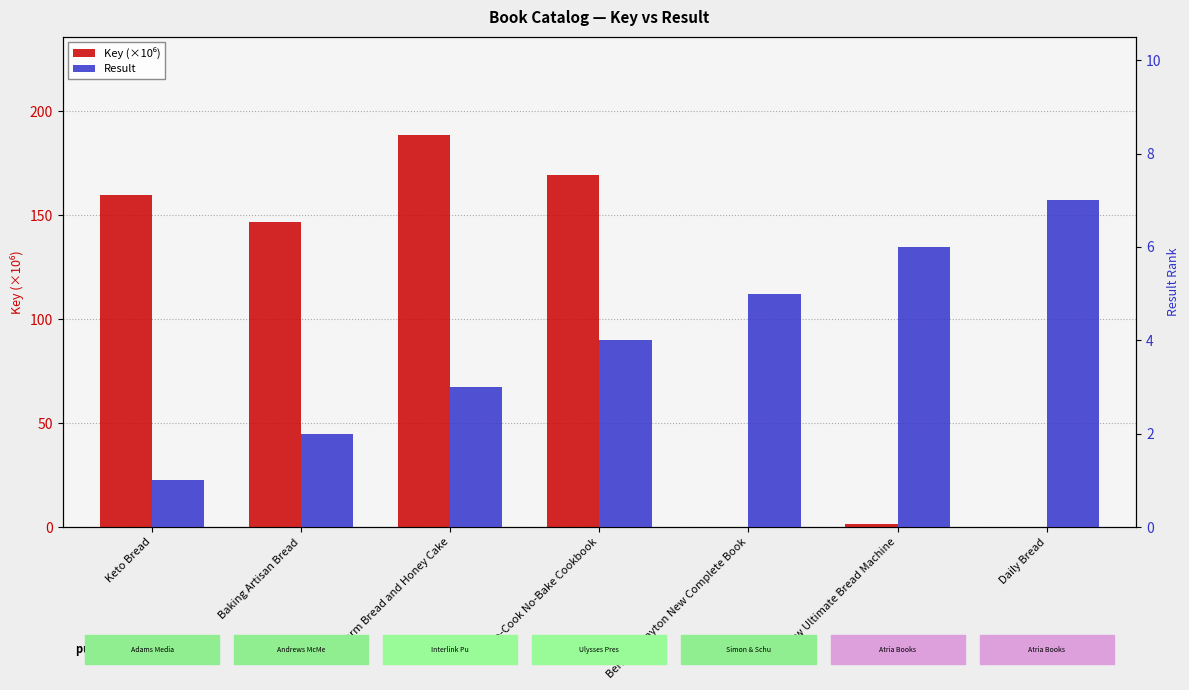

What is the difference between the maximum and minimum values in the Result series?

6.0